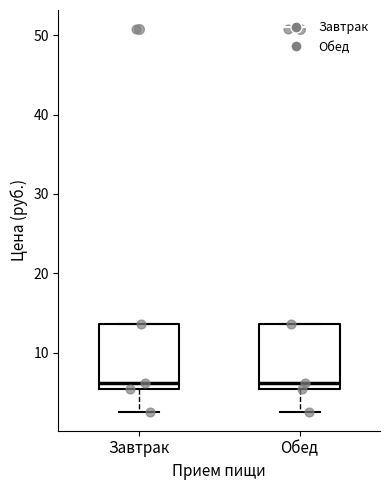

Reading left to right, read every box against the y-axis: the position of its median line, the range the box covers, and the ends of its whiskers. The values are not printed on the chart, so give them approximately, as read against the axis.

Завтрак: median 6, box 5 to 14, whiskers 3 to 14
Обед: median 6, box 5 to 14, whiskers 3 to 14